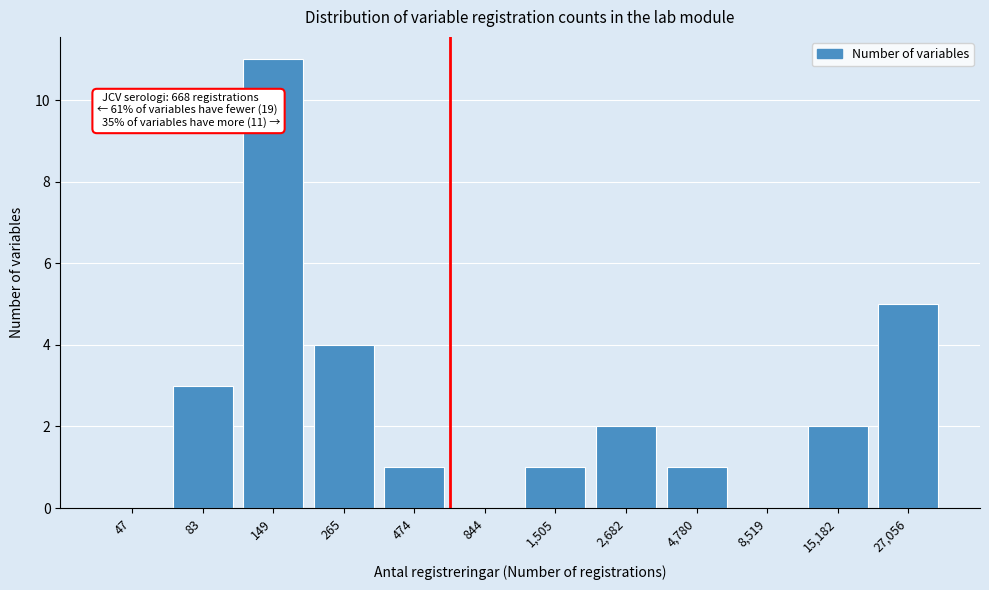

Reading left to right, extract all data points from this chart.

47=0	83=3	149=11	265=4	474=1	844=0	1,505=1	2,682=2	4,780=1	8,519=0	15,182=2	27,056=5